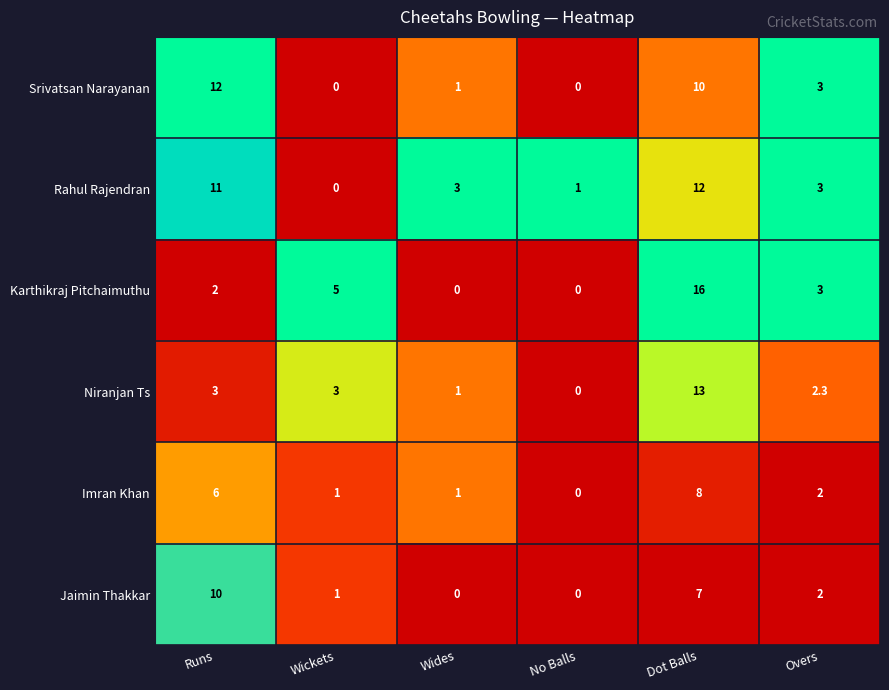

What is the total value across all series at Runs?

44.0